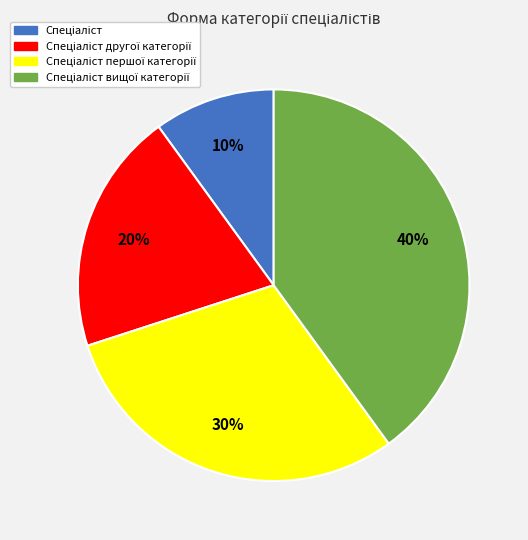

Is there any slice that represents more than half of the pie?

No